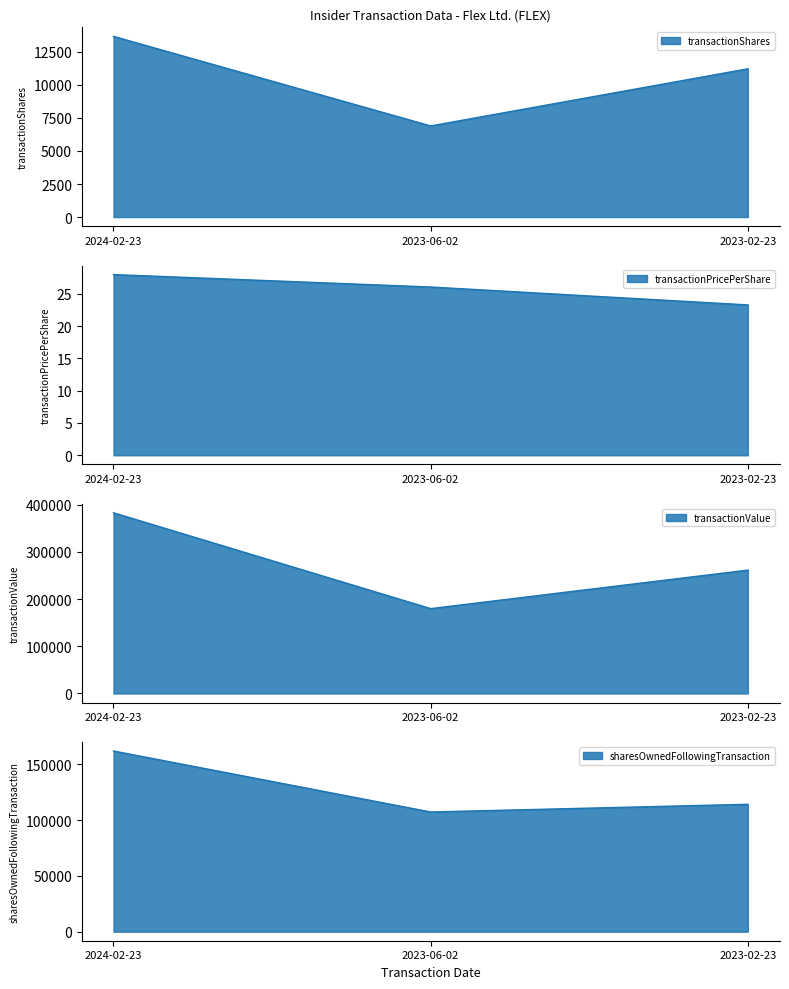

Reading left to right, list all the values displayed in this chart.

transactionShares: 13675.0	6897.0	11221.0
transactionPricePerShare: 28.0	26.1	23.3
transactionValue: 382807.0	179788.0	261380.0
sharesOwnedFollowingTransaction: 161913.0	107267.0	114164.0